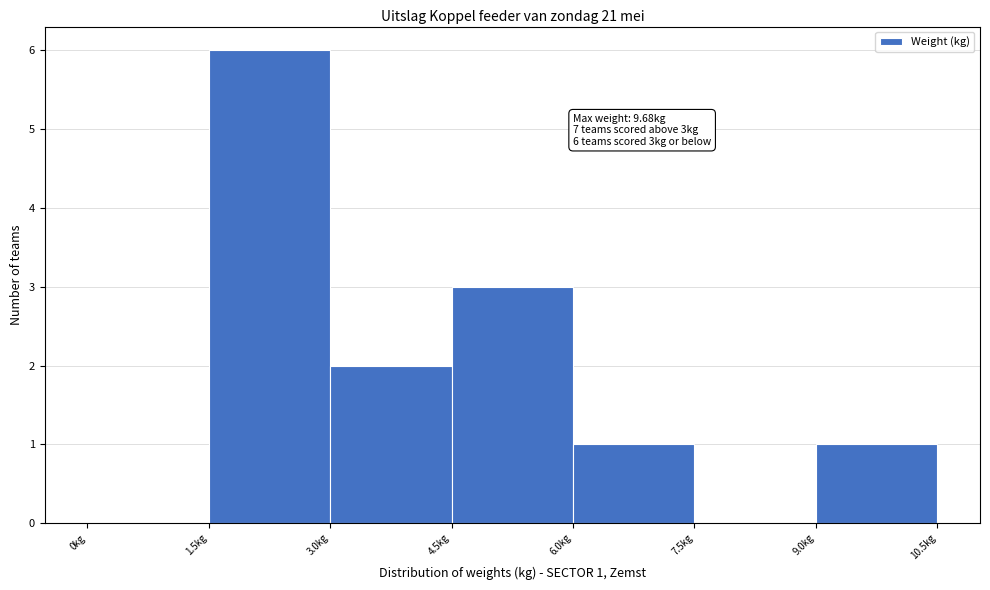

Over which range of the x-axis is the bar tallest?

1.5 to 3.0